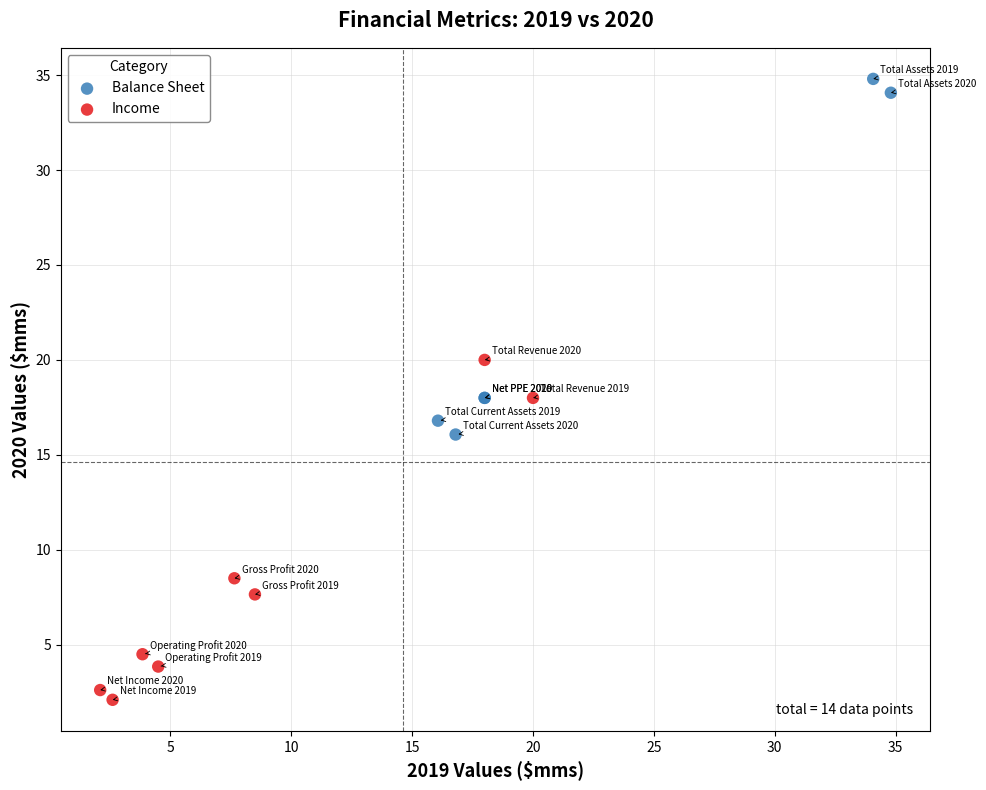

Which series reaches the minimum Y coordinate?

Income